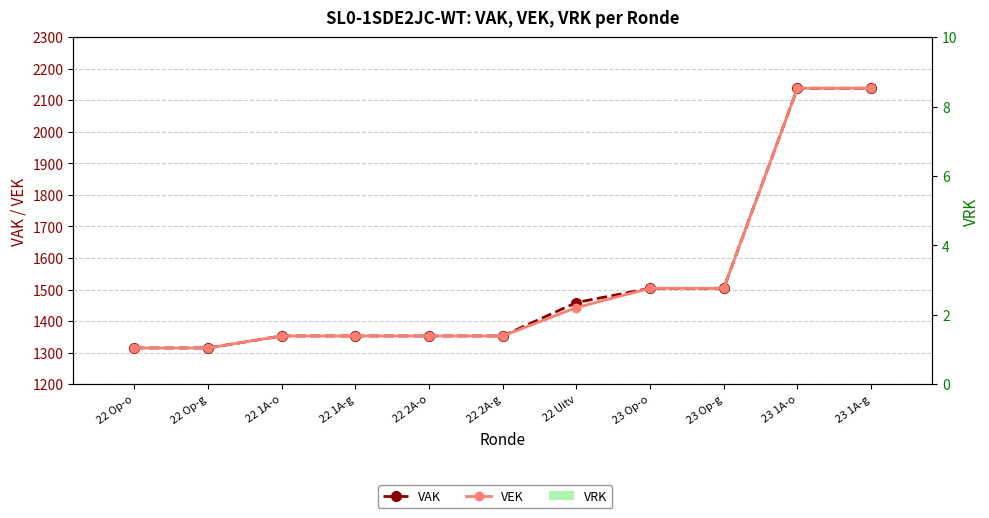

Reading left to right, list all the values displayed in this chart.

VAK: 22 Op-o=1315	22 Op-g=1315	22 1A-o=1353	22 1A-g=1353	22 2A-o=1353	22 2A-g=1353	22 Uitv=1459	23 Op-o=1504	23 Op-g=1504	23 1A-o=2138	23 1A-g=2138
VEK: 22 Op-o=1315	22 Op-g=1315	22 1A-o=1353	22 1A-g=1353	22 2A-o=1353	22 2A-g=1353	22 Uitv=1443	23 Op-o=1504	23 Op-g=1504	23 1A-o=2138	23 1A-g=2138
VRK: 22 Op-o=0	22 Op-g=0	22 1A-o=0	22 1A-g=0	22 2A-o=0	22 2A-g=0	22 Uitv=0	23 Op-o=0	23 Op-g=0	23 1A-o=0	23 1A-g=0